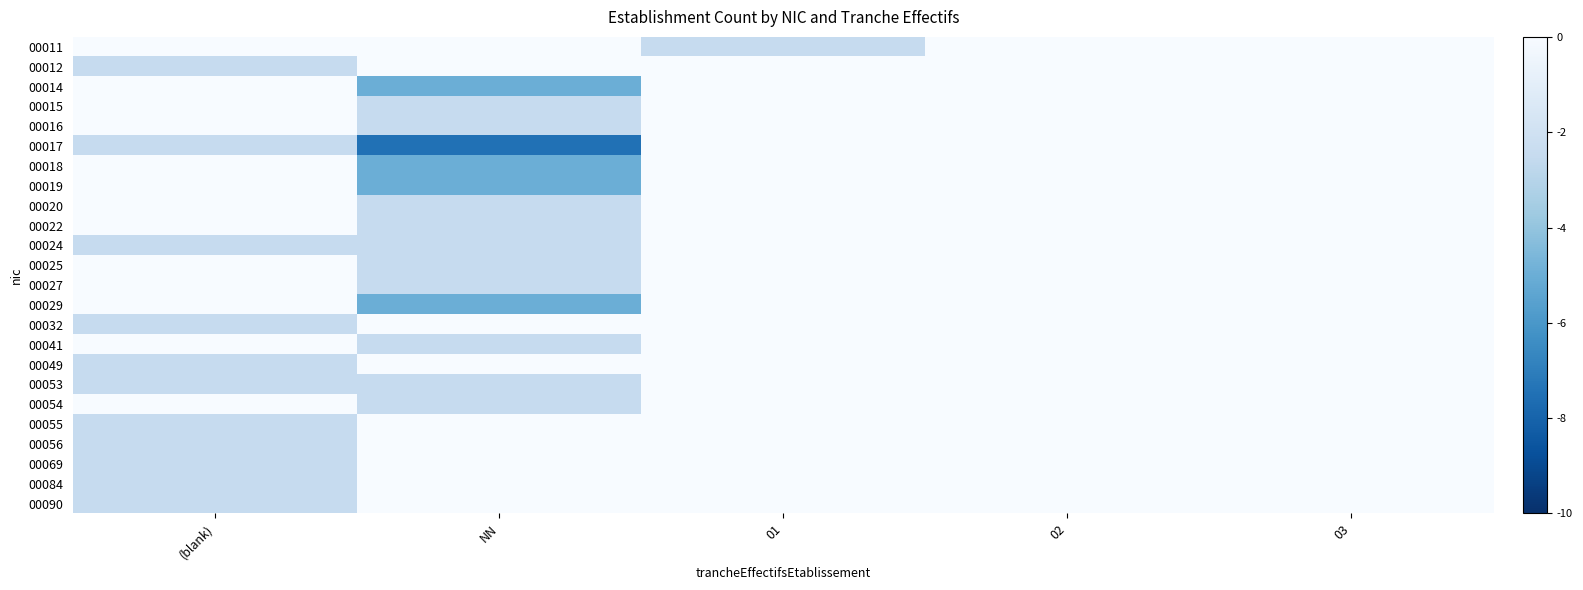

Reading right to left, what are all the values shown in this chart?

00011: 03=0.0	02=0.0	01=-2.5	NN=0.0	(blank)=0.0
00012: 03=0.0	02=0.0	01=0.0	NN=0.0	(blank)=-2.5
00014: 03=0.0	02=0.0	01=0.0	NN=-5.0	(blank)=0.0
00015: 03=0.0	02=0.0	01=0.0	NN=-2.5	(blank)=0.0
00016: 03=0.0	02=0.0	01=0.0	NN=-2.5	(blank)=0.0
00017: 03=0.0	02=0.0	01=0.0	NN=-7.5	(blank)=-2.5
00018: 03=0.0	02=0.0	01=0.0	NN=-5.0	(blank)=0.0
00019: 03=0.0	02=0.0	01=0.0	NN=-5.0	(blank)=0.0
00020: 03=0.0	02=0.0	01=0.0	NN=-2.5	(blank)=0.0
00022: 03=0.0	02=0.0	01=0.0	NN=-2.5	(blank)=0.0
00024: 03=0.0	02=0.0	01=0.0	NN=-2.5	(blank)=-2.5
00025: 03=0.0	02=0.0	01=0.0	NN=-2.5	(blank)=0.0
00027: 03=0.0	02=0.0	01=0.0	NN=-2.5	(blank)=0.0
00029: 03=0.0	02=0.0	01=0.0	NN=-5.0	(blank)=0.0
00032: 03=0.0	02=0.0	01=0.0	NN=0.0	(blank)=-2.5
00041: 03=0.0	02=0.0	01=0.0	NN=-2.5	(blank)=0.0
00049: 03=0.0	02=0.0	01=0.0	NN=0.0	(blank)=-2.5
00053: 03=0.0	02=0.0	01=0.0	NN=-2.5	(blank)=-2.5
00054: 03=0.0	02=0.0	01=0.0	NN=-2.5	(blank)=0.0
00055: 03=0.0	02=0.0	01=0.0	NN=0.0	(blank)=-2.5
00056: 03=0.0	02=0.0	01=0.0	NN=0.0	(blank)=-2.5
00069: 03=0.0	02=0.0	01=0.0	NN=0.0	(blank)=-2.5
00084: 03=0.0	02=0.0	01=0.0	NN=0.0	(blank)=-2.5
00090: 03=0.0	02=0.0	01=0.0	NN=0.0	(blank)=-2.5